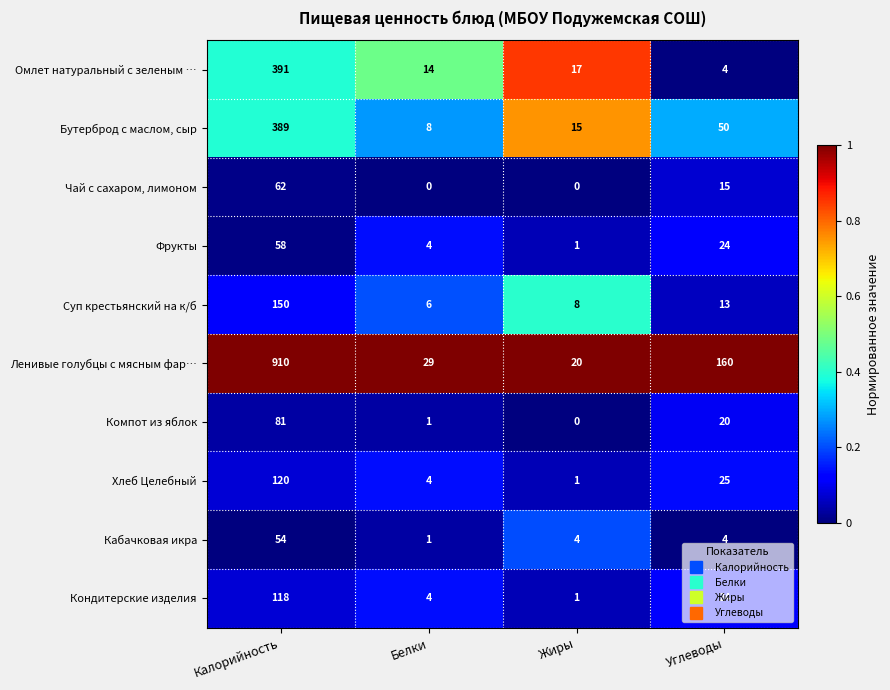

What is the greatest value displayed?

910